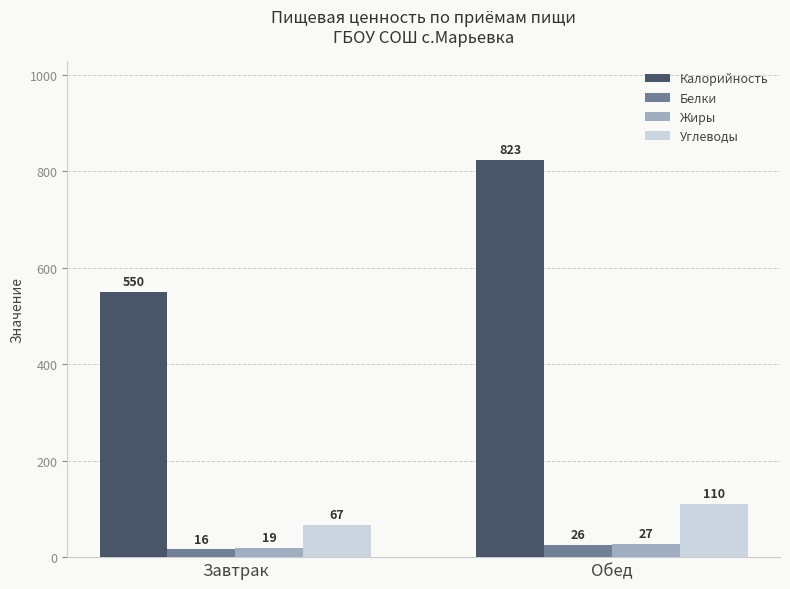

What is the difference between the Углеводы values at Обед and Завтрак?

43